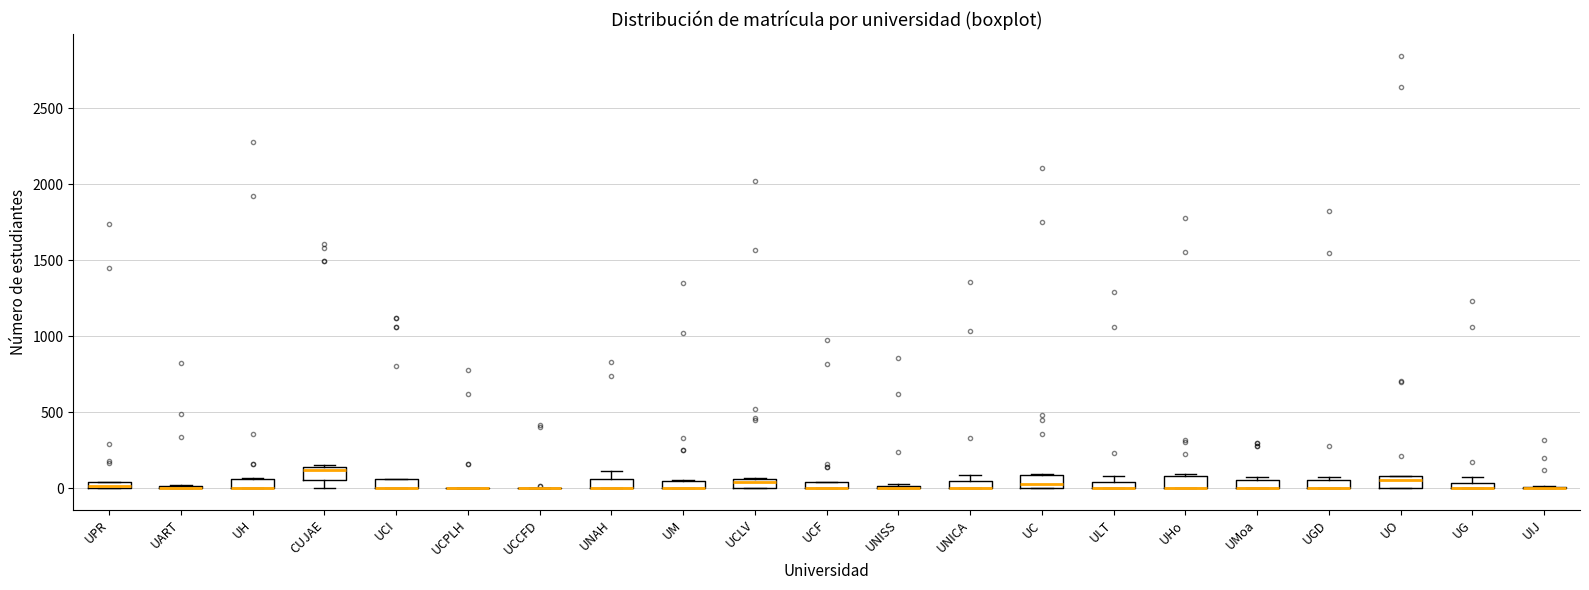

Where is the upper edge of the box for CUJAE on the y-axis? The values are not printed on the chart, so give them approximately, as read against the axis.

150